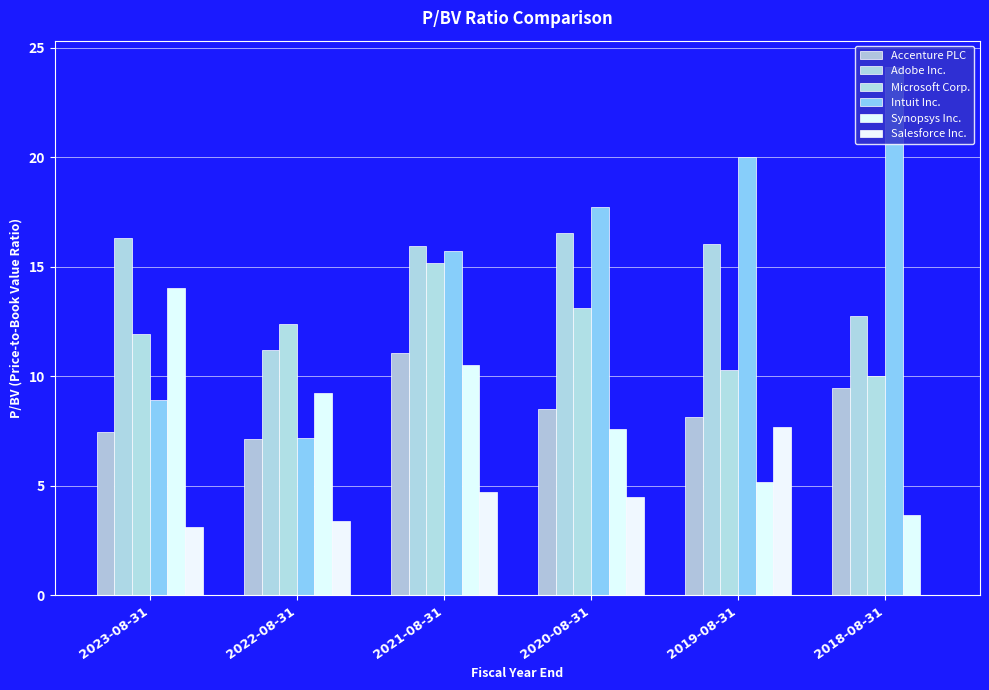

True or false: Adobe Inc. has a value of 8.3 at 2019-08-31.

False